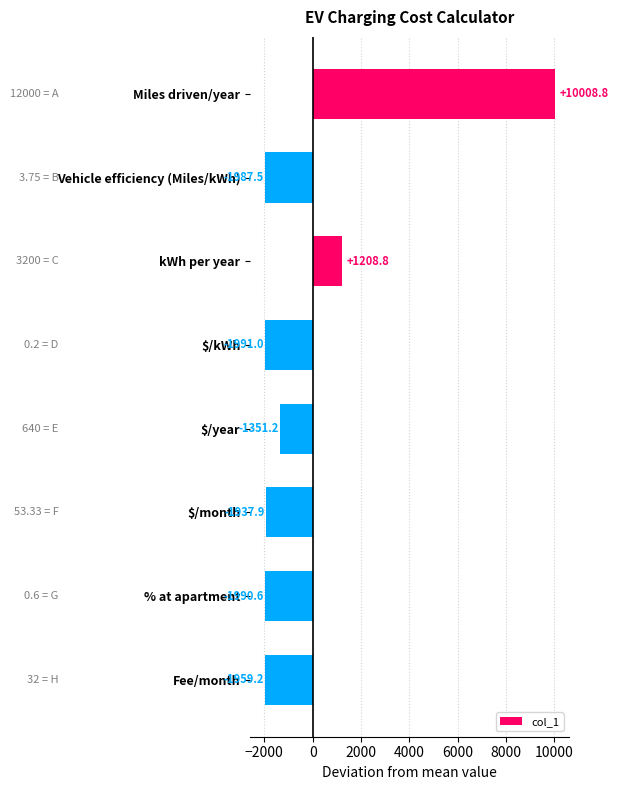

Which label corresponds to the smallest value in the chart?

$/kWh